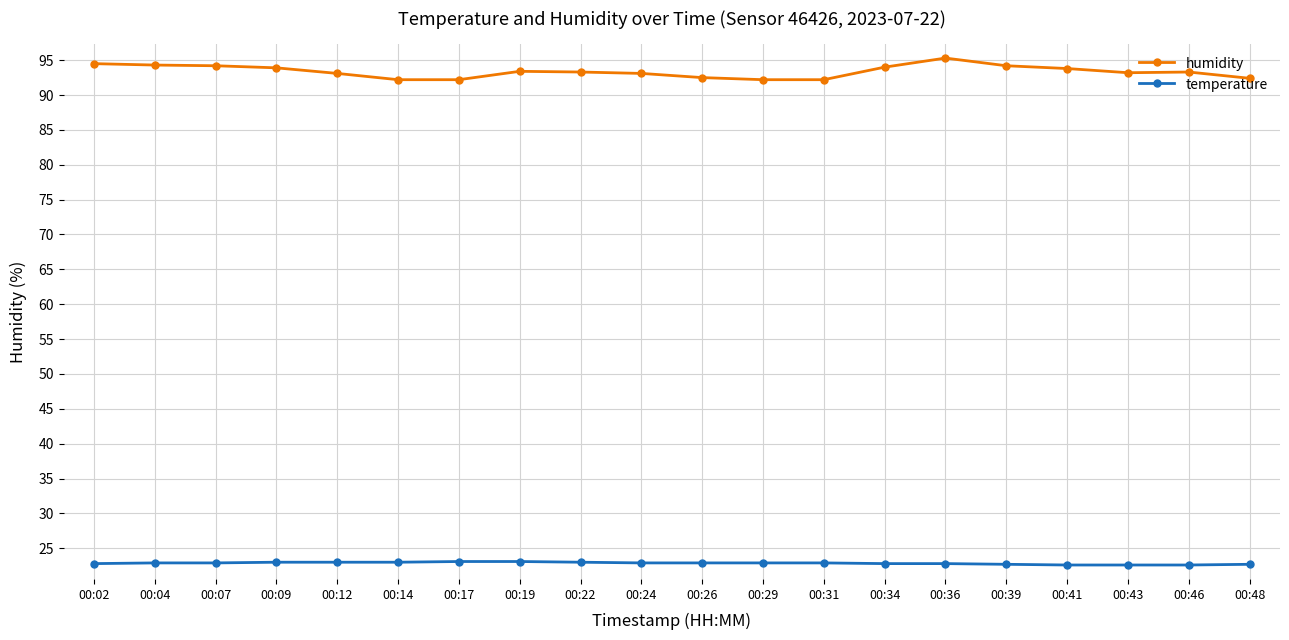

Which series has the largest total across all categories?

humidity